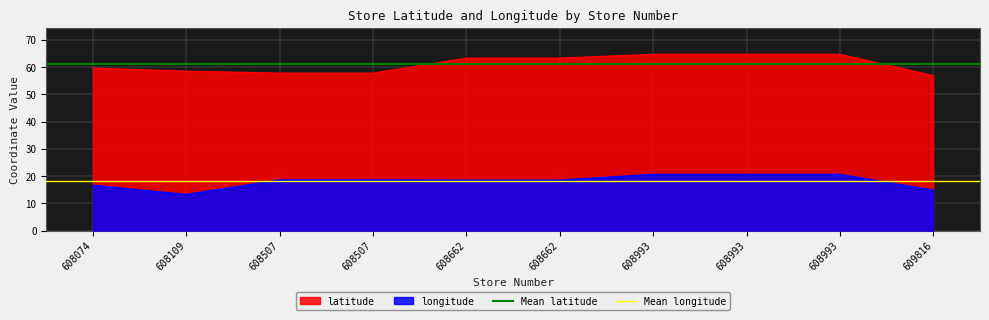

True or false: Mean latitude has a value of 95.6 at 608074.

False